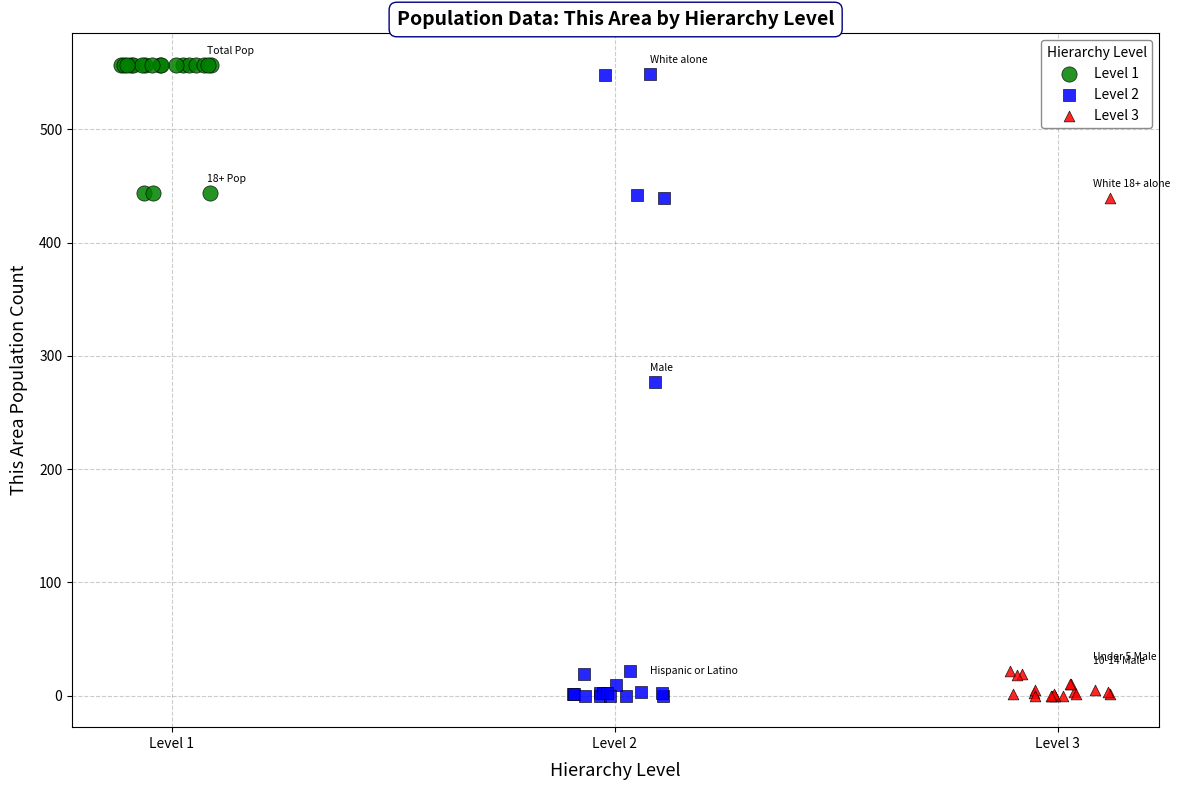

What are all the series names shown in the legend?

Level 1, Level 2, Level 3